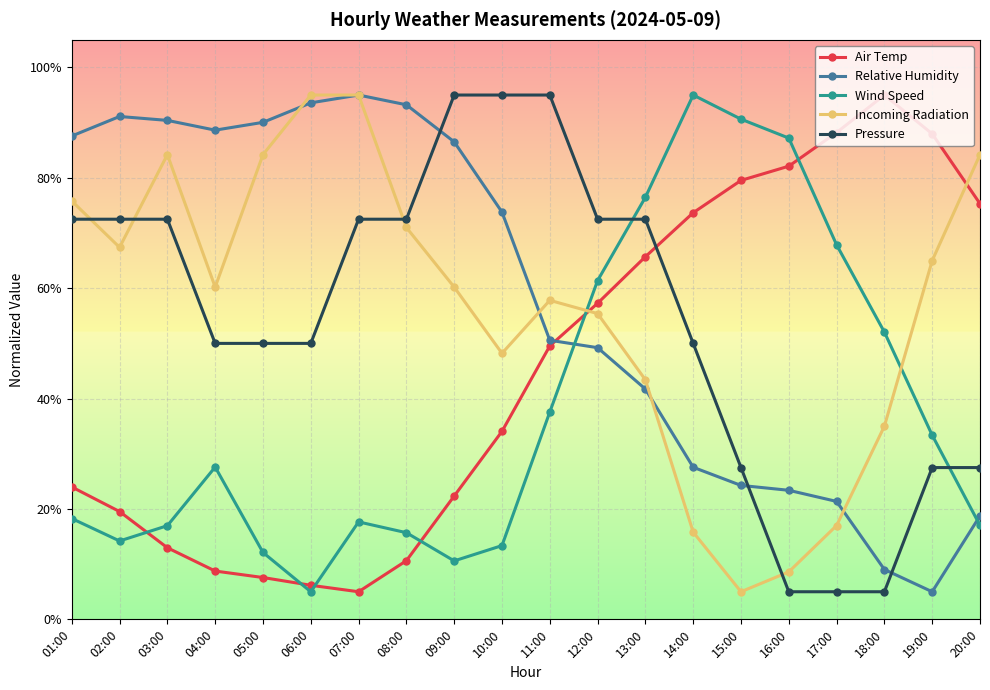

Where is the first local maximum for Incoming Radiation?

03:00